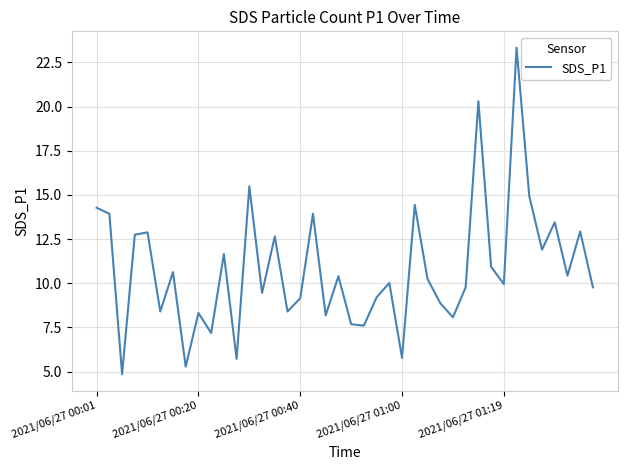

What is the maximum value shown in the chart?

23.3